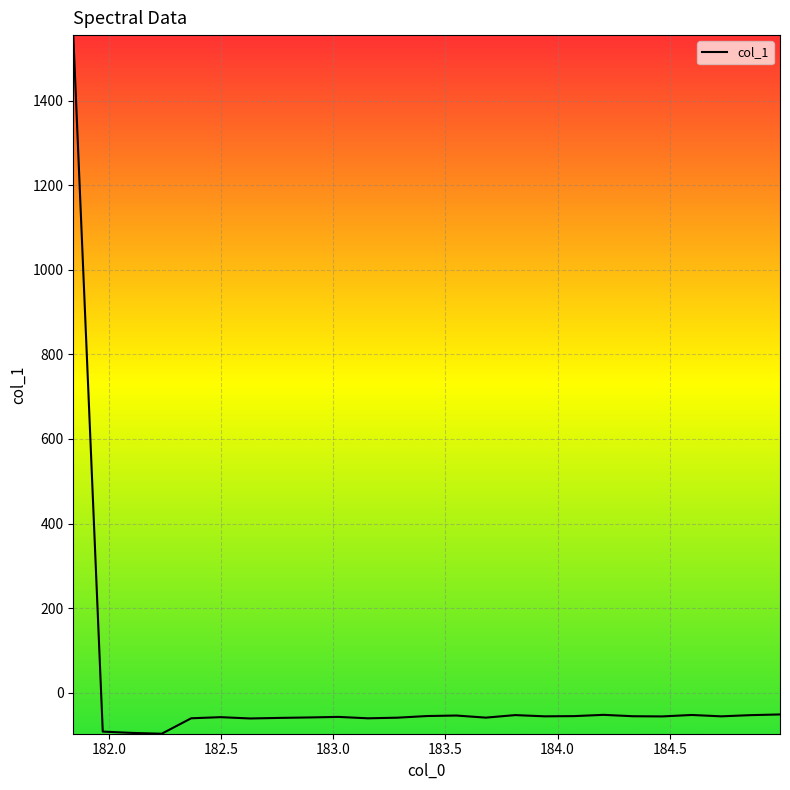

True or false: the data has more than 0 interior local peaks.

True